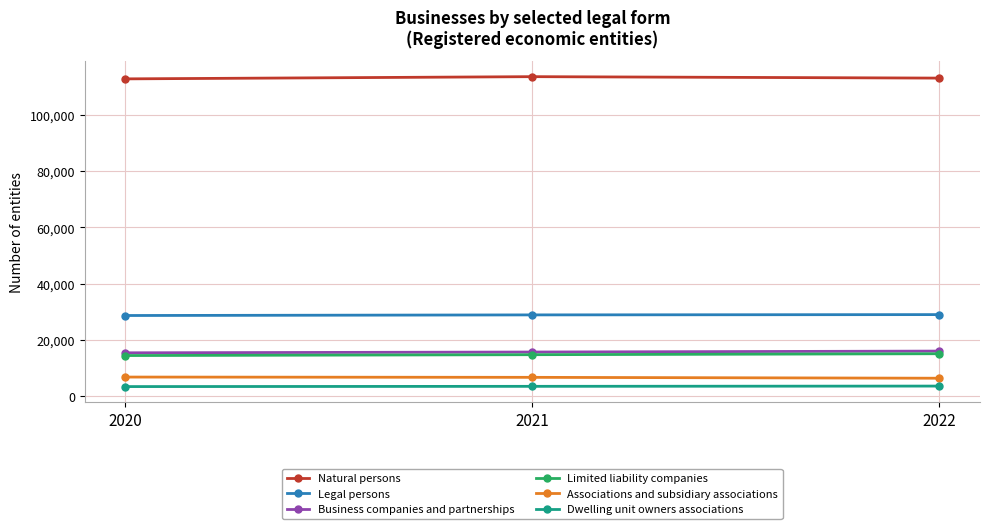

How many values in the Limited liability companies series are below 14772?

1